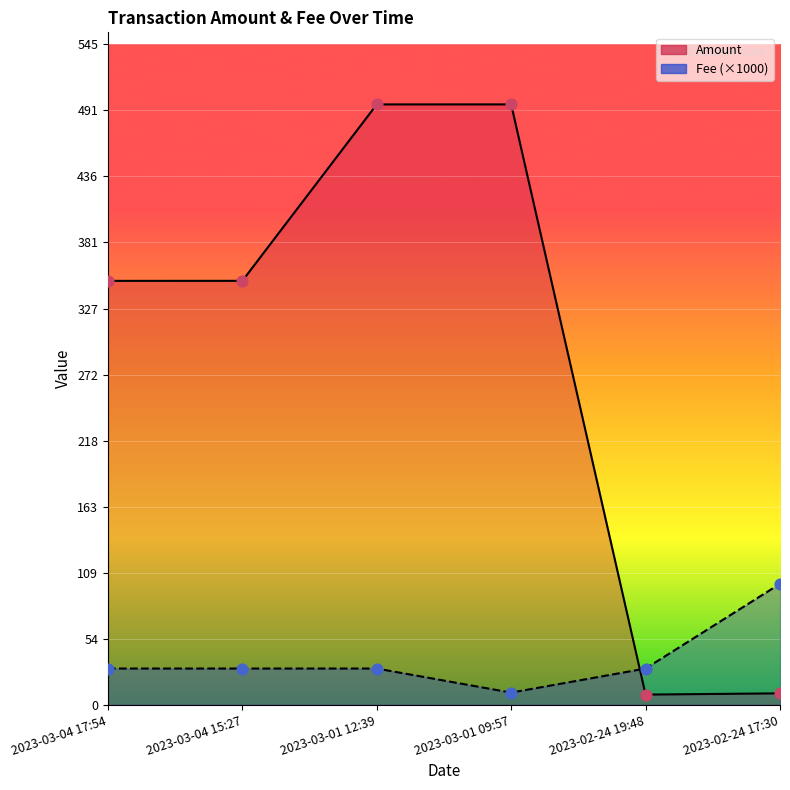

Is the value of Fee at 2023-03-04 15:27 greater than the value of Amount at 2023-03-01 09:57?

No